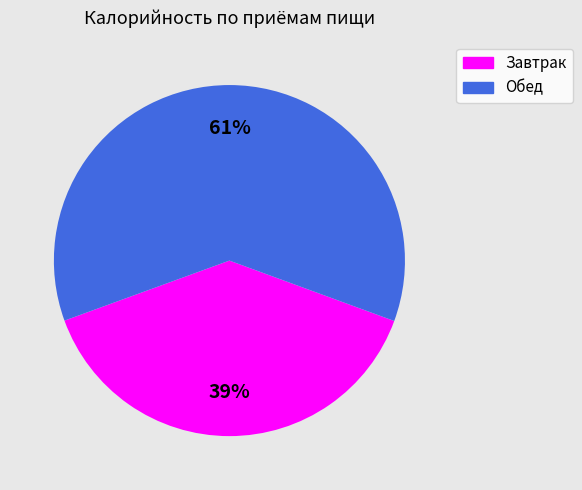

Rank the categories by value from lowest to highest.

Завтрак, Обед